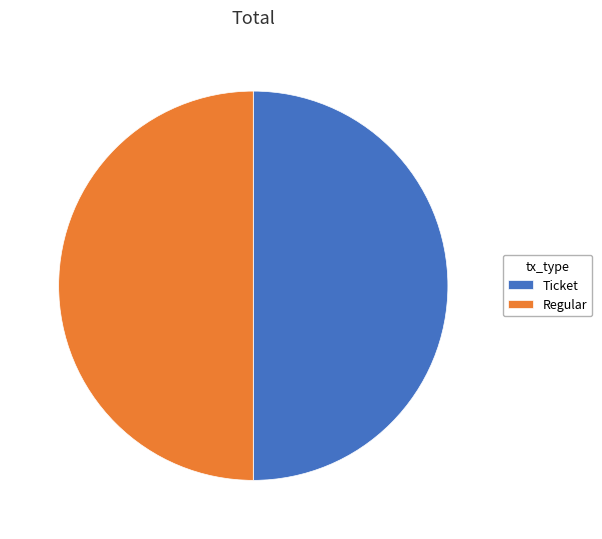

What is the ratio of the value at Ticket to the value at Regular?

1.0